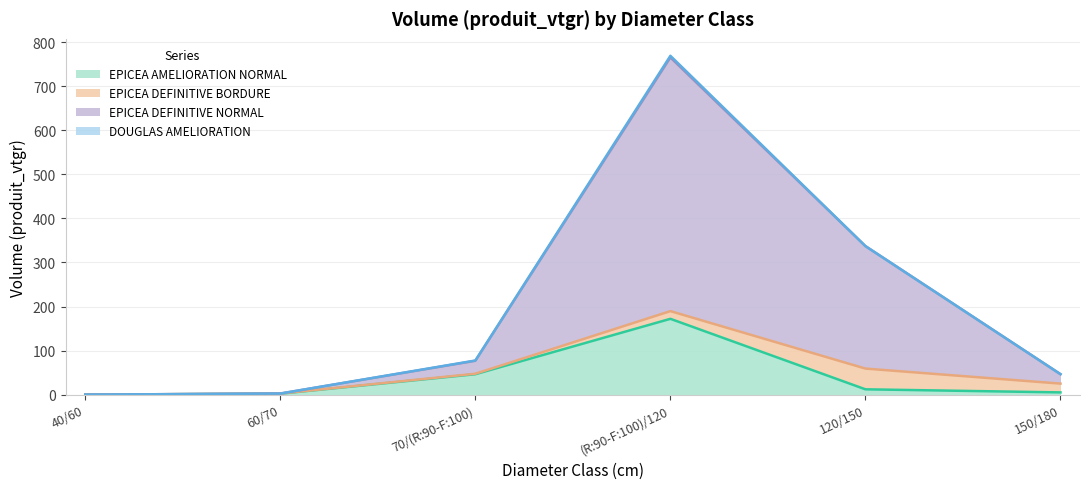

Which series has the largest range (max minus min)?

EPICEA DEFINITIVE NORMAL